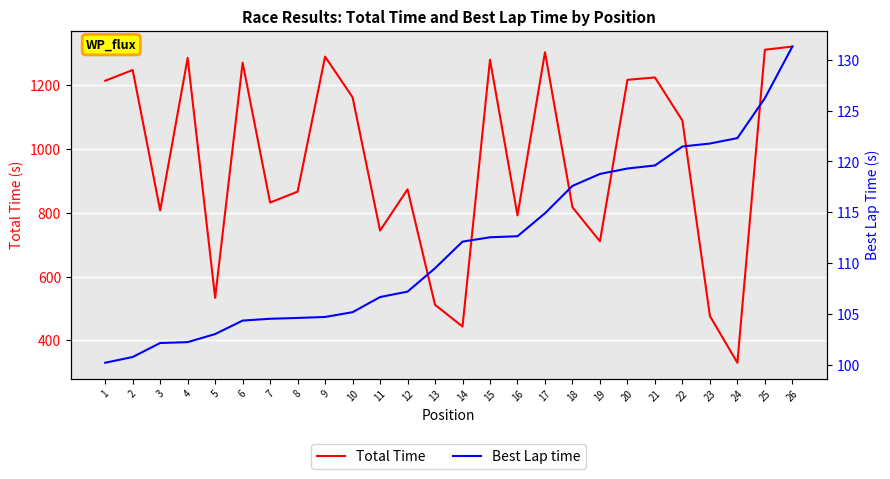

Reading right to left, transcribe all the data shown in this chart.

Total Time: 26=1320.4	25=1310.4	24=330.0	23=476.4	22=1088.4	21=1223.6	20=1216.2	19=710.4	18=816.8	17=1302.7	16=791.6	15=1279.1	14=443.4	13=511.3	12=873.0	11=744.0	10=1161.5	9=1288.8	8=865.9	7=831.7	6=1269.9	5=533.5	4=1284.7	3=807.0	2=1246.9	1=1213.3
Best Lap time: 26=131.3	25=126.2	24=122.3	23=121.8	22=121.5	21=119.6	20=119.3	19=118.8	18=117.6	17=114.9	16=112.6	15=112.5	14=112.1	13=109.5	12=107.2	11=106.6	10=105.2	9=104.7	8=104.6	7=104.5	6=104.3	5=103.0	4=102.2	3=102.1	2=100.7	1=100.2